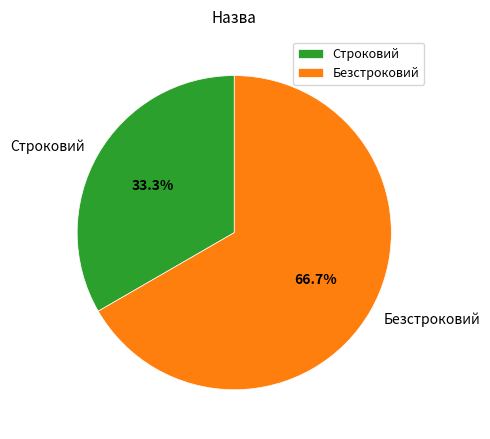

What percentage do Безстроковий and Строковий together represent?

100.0%